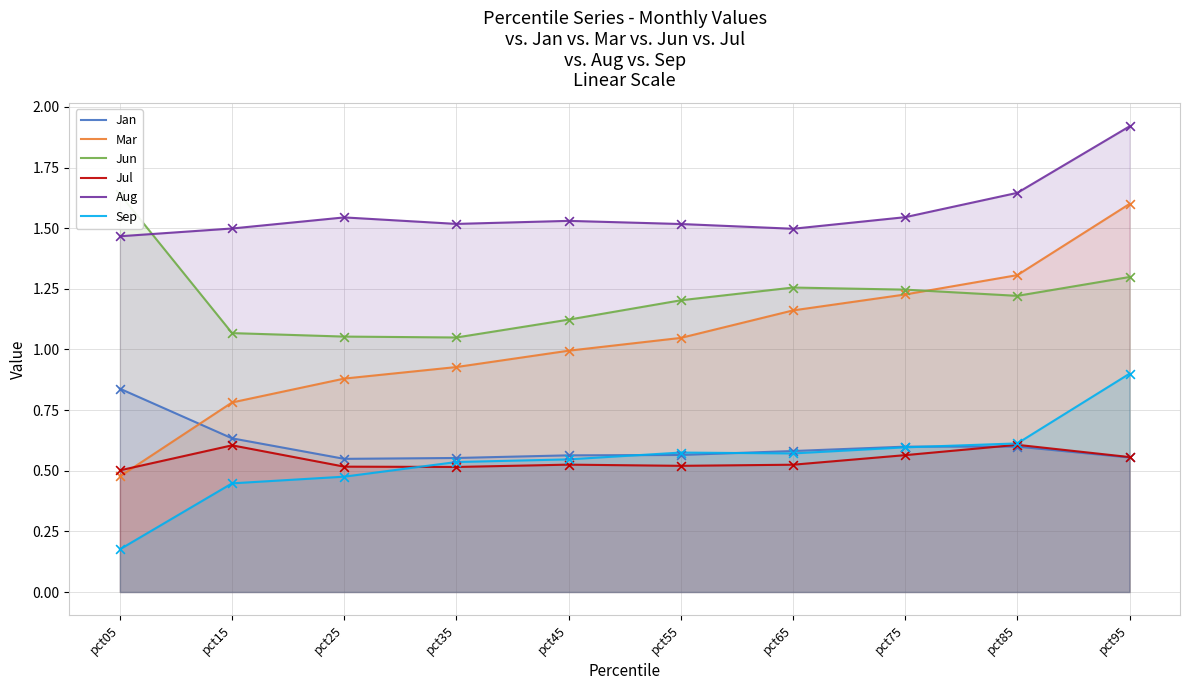

What are all the series names shown in the legend?

Jan, Mar, Jun, Jul, Aug, Sep